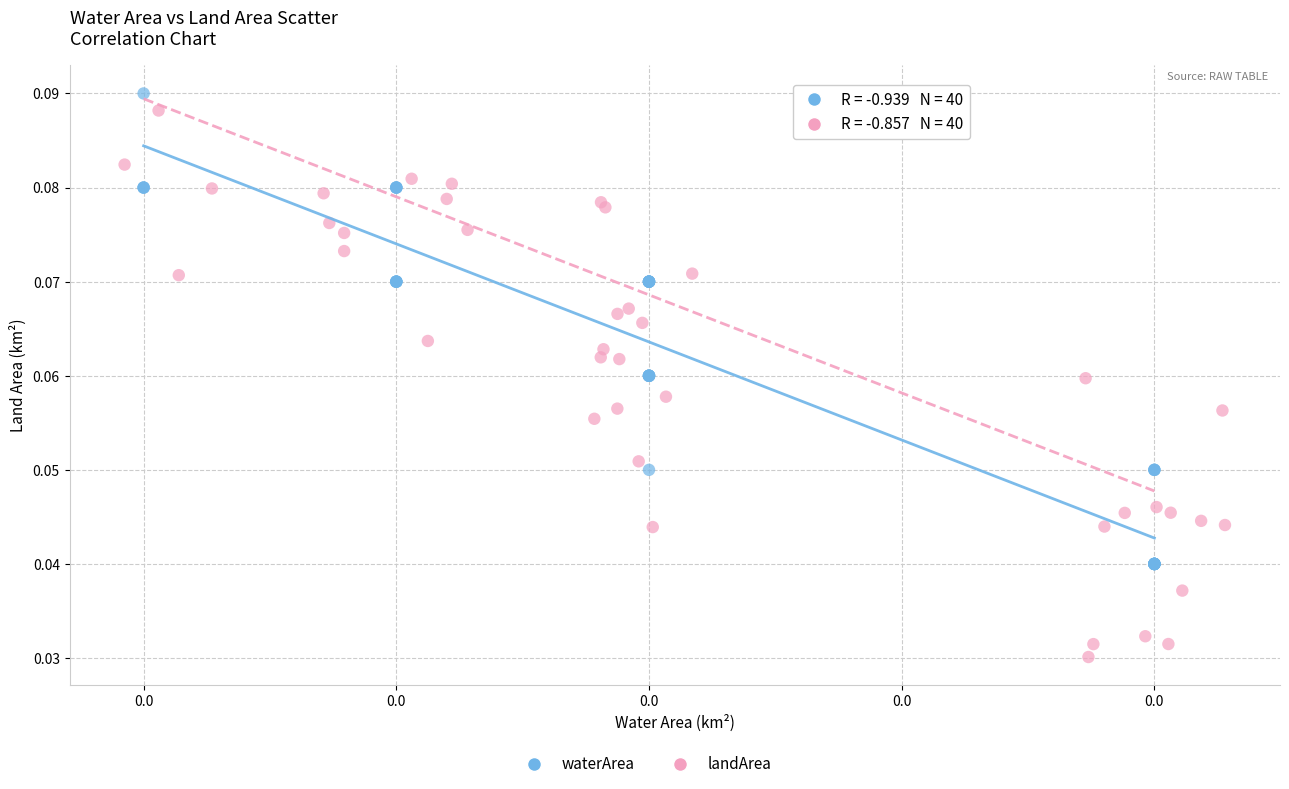

Which series contains the lowest Y value?

landArea